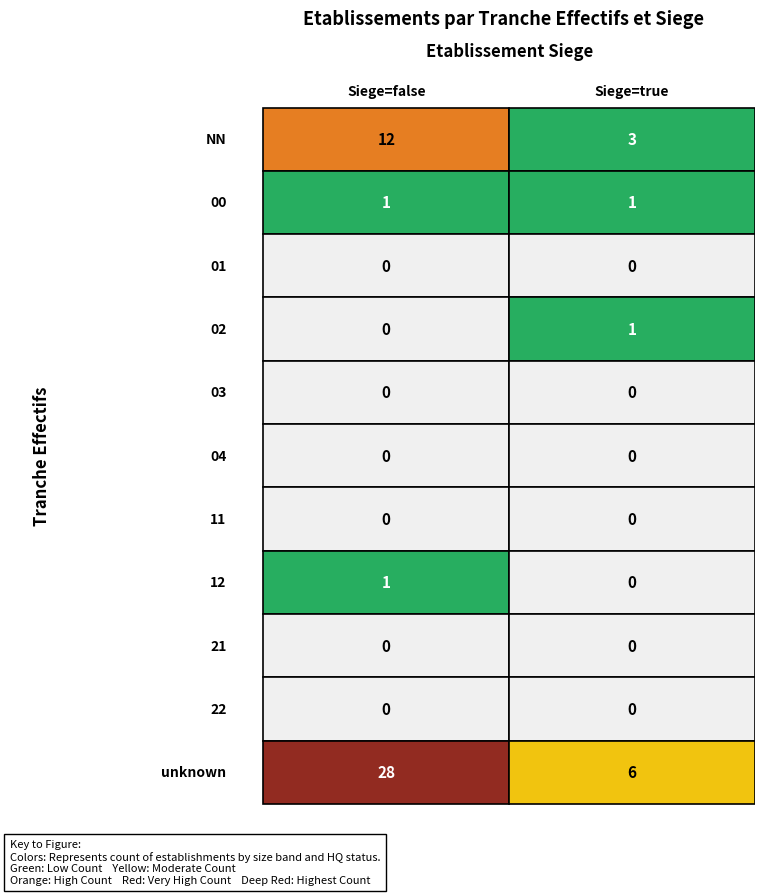

Reading right to left, extract all data points from this chart.

NN: 1=3	0=12
00: 1=1	0=1
01: 1=0	0=0
02: 1=1	0=0
03: 1=0	0=0
04: 1=0	0=0
11: 1=0	0=0
12: 1=0	0=1
21: 1=0	0=0
22: 1=0	0=0
unknown: 1=6	0=28